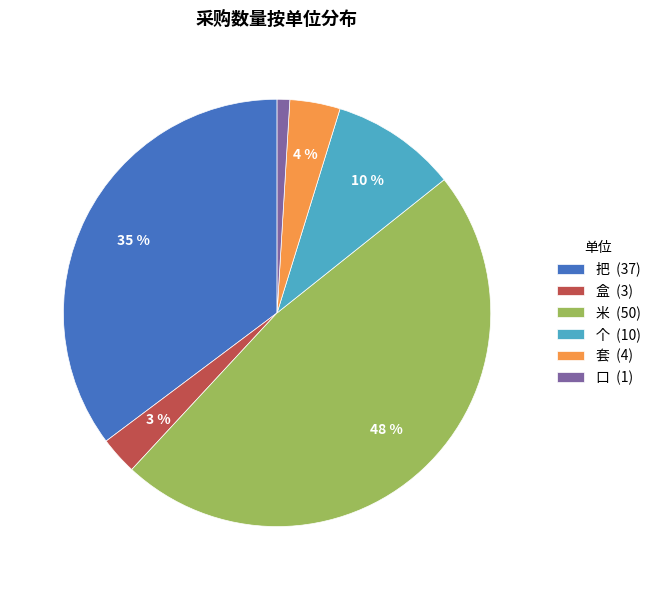

Combined, do 盒 and 套 account for over 50%?

No